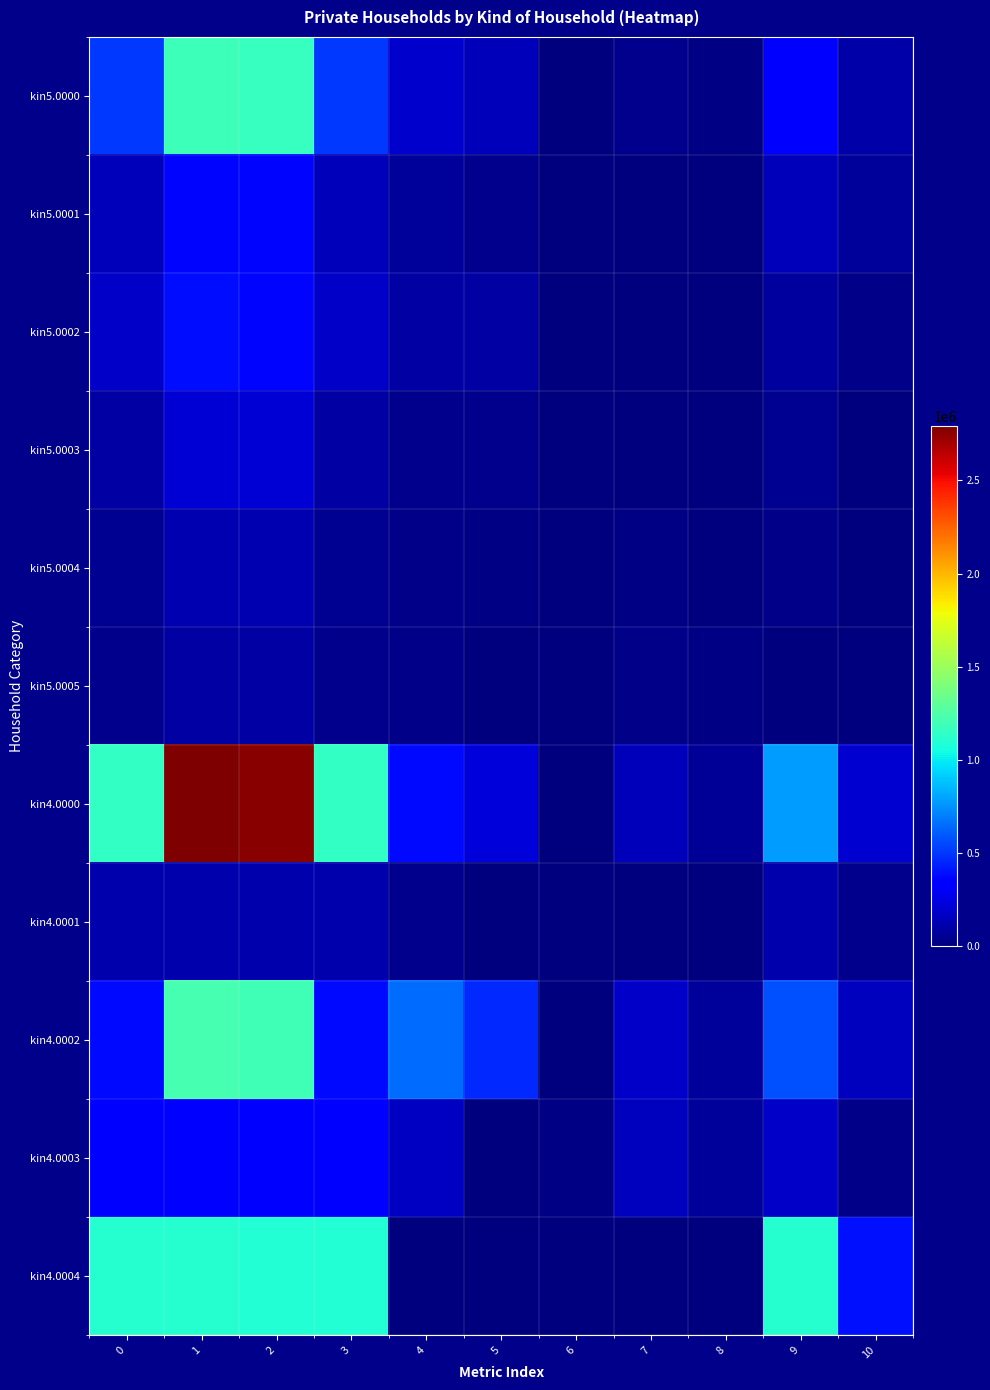

Which label corresponds to the smallest value in the chart?

7